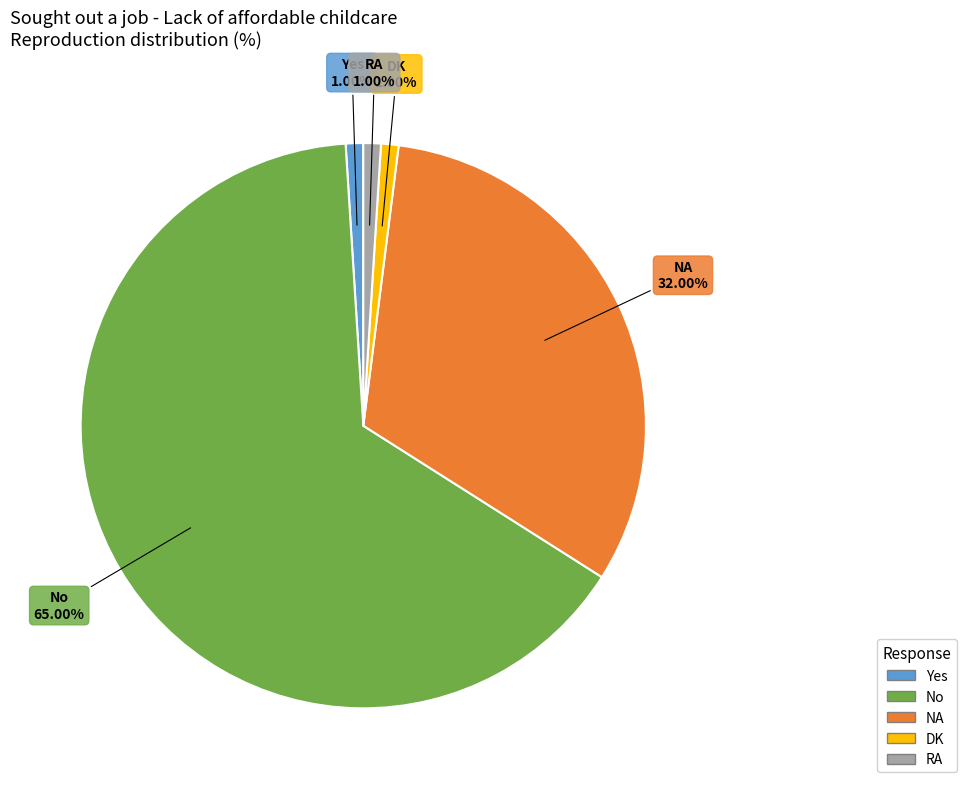

To the nearest percent, what percentage of the pie is No?

65%